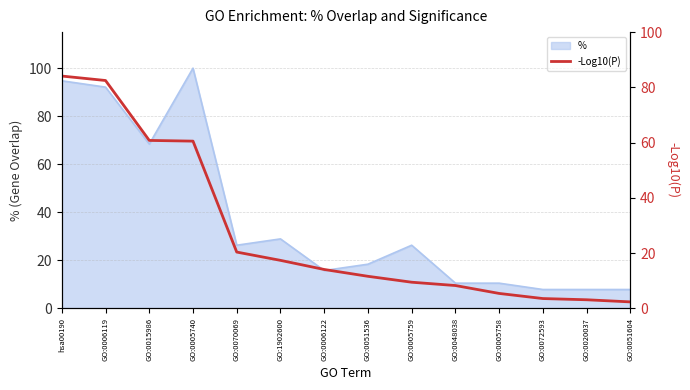

Rank the categories by value from highest to lowest.

hsa00190, GO:0006119, GO:0015986, GO:0005740, GO:0070069, GO:1902600, GO:0006122, GO:0051536, GO:0005759, GO:0048038, GO:0005758, GO:0072593, GO:0020037, GO:0051604